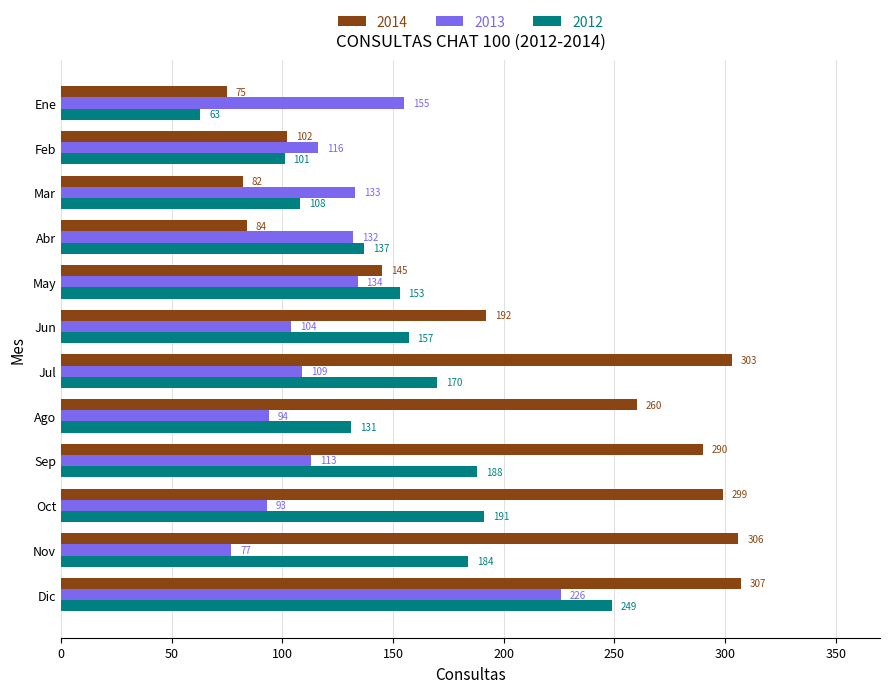

At which label is 2013 closest to 151?

Ene